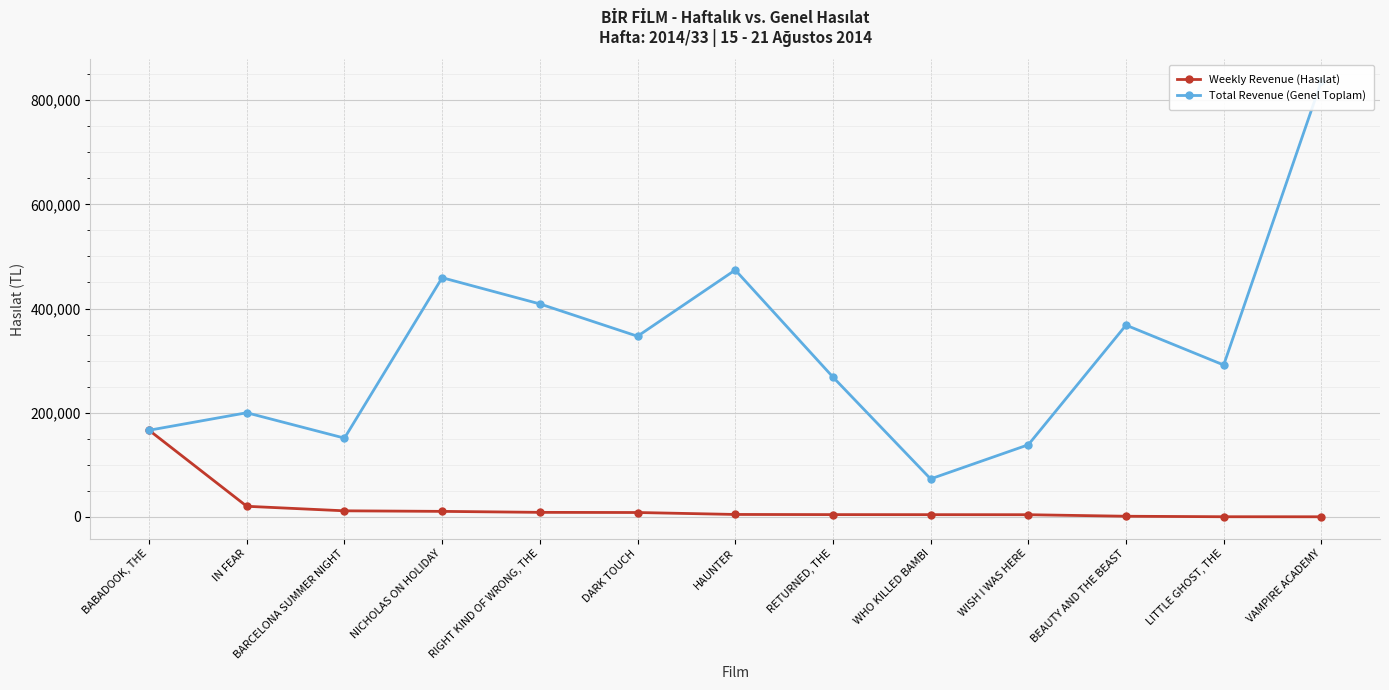

What is the difference between the Weekly Revenue (Hasılat) values at HAUNTER and IN FEAR?

15688.0